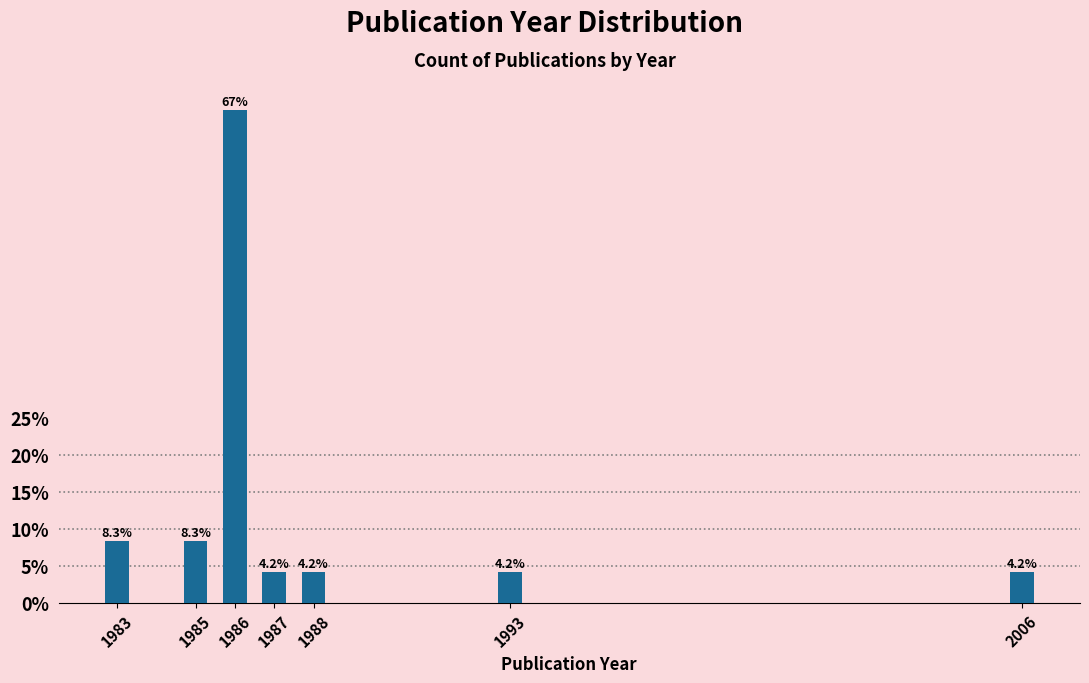

Reading left to right, list all the values displayed in this chart.

8.3	8.3	66.7	4.2	4.2	4.2	4.2